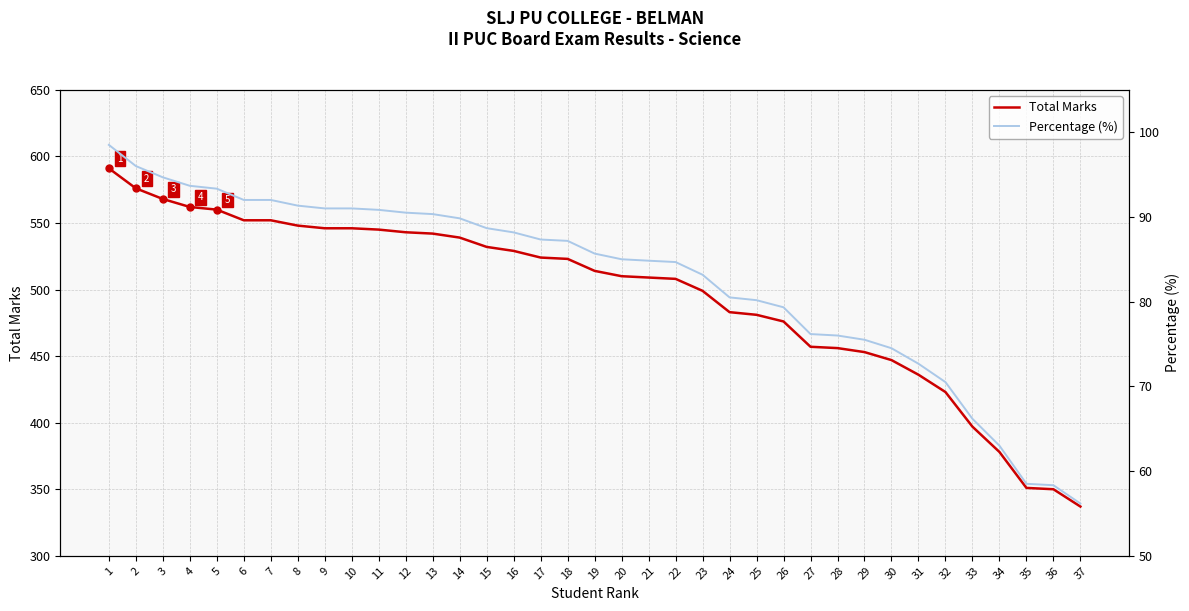

What is the spread (max minus min) of values at 14?

449.2